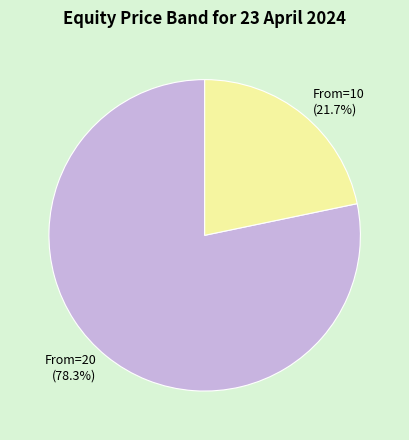

Count the number of slices in the pie.

2